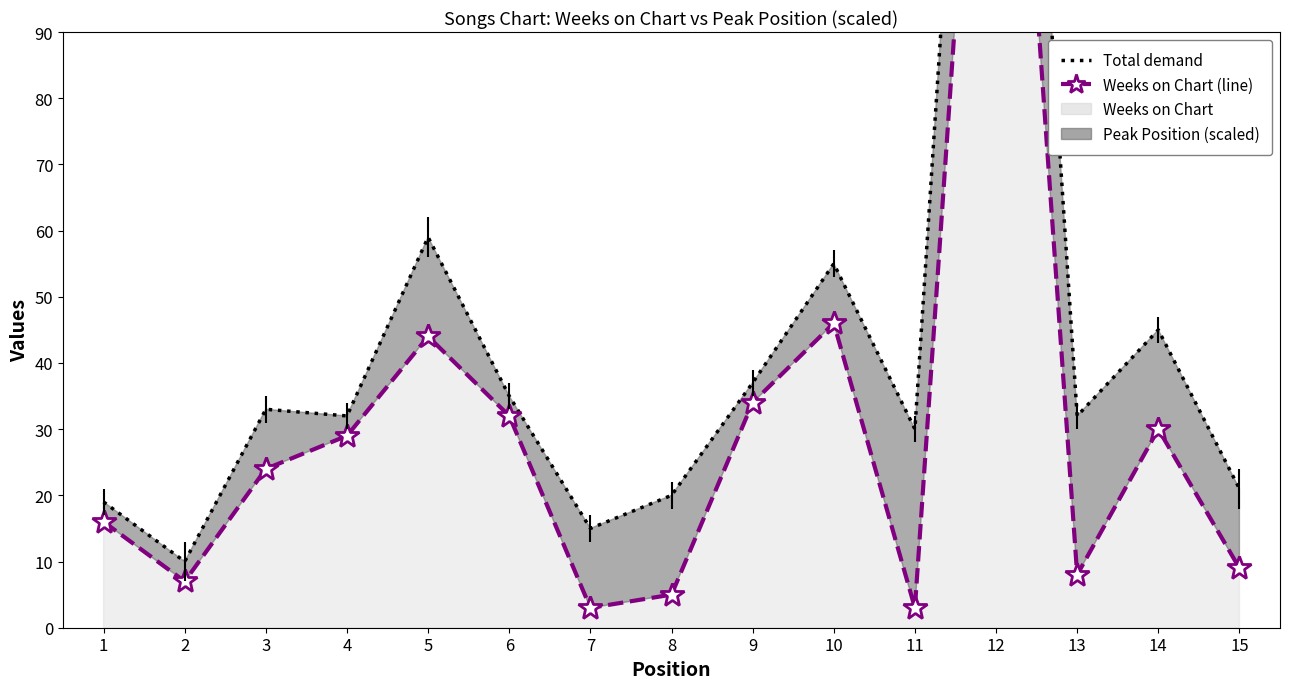

What is the value of the Total (Weeks + Peak scaled) point at the 13th from the left?

32